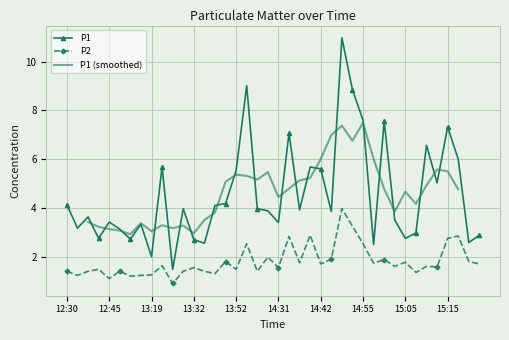

List the labels in order of P2 value, largest first.

14:50, 14:52, 14:39, 15:17, 14:34, 15:15, 14:02, 14:55, 14:29, 14:47, 15:00, 13:44, 15:20, 15:05, 14:37, 14:57, 14:42, 15:22, 13:24, 15:02, 15:10, 15:12, 13:32, 14:31, 12:40, 13:52, 12:30, 12:35, 12:56, 13:29, 13:34, 14:10, 15:07, 13:42, 13:19, 12:32, 13:16, 13:01, 12:45, 13:27